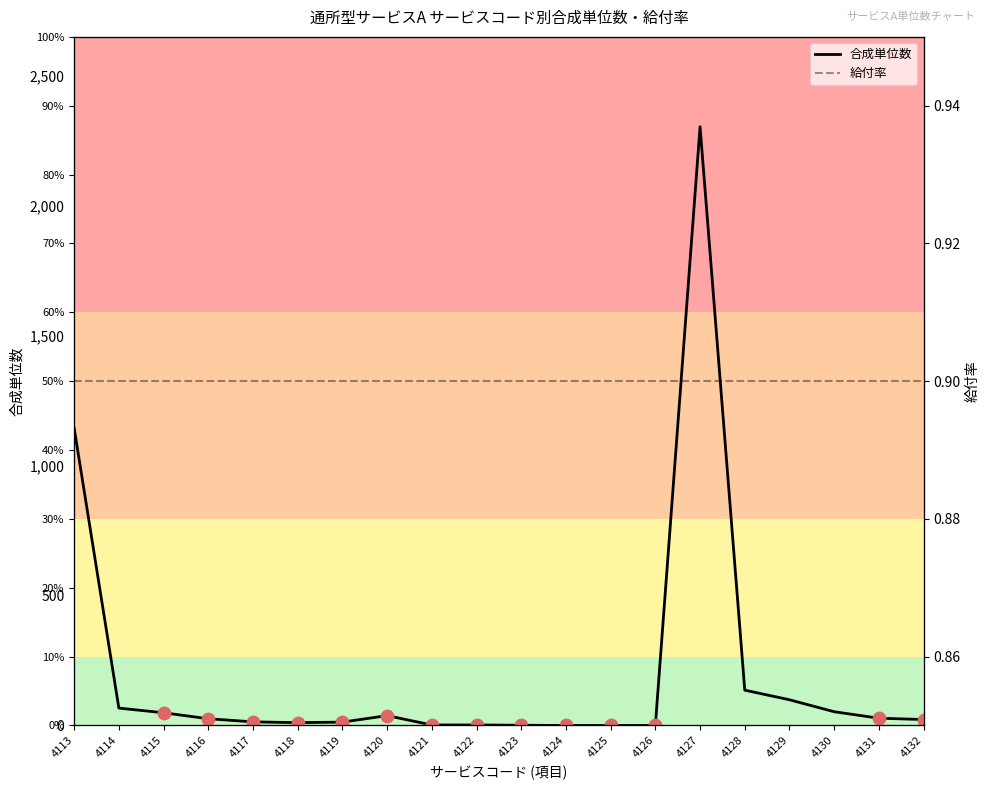

What are all the series names shown in the legend?

合成単位数, 給付率